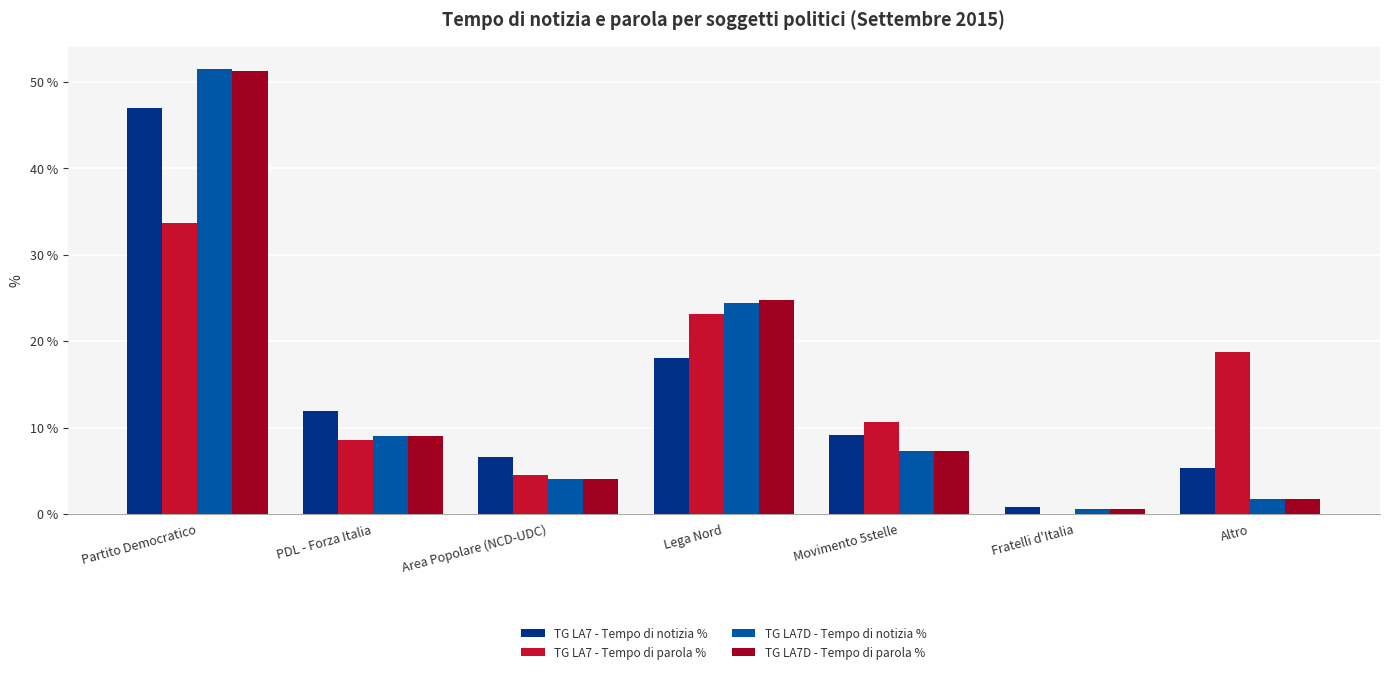

What is the sum of all TG LA7 - Tempo di parola % values?

99.2